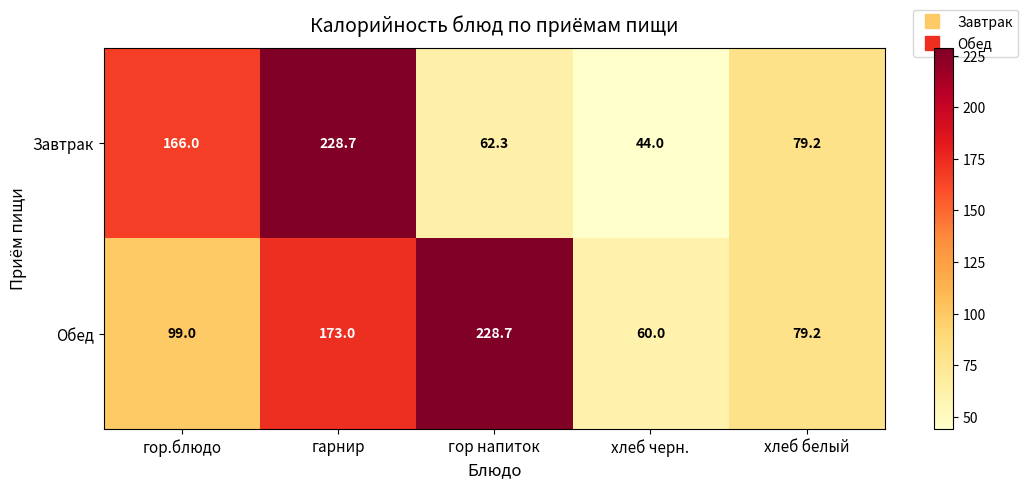

Is it true that Обед equals 60.0 at хлеб черн.?

True